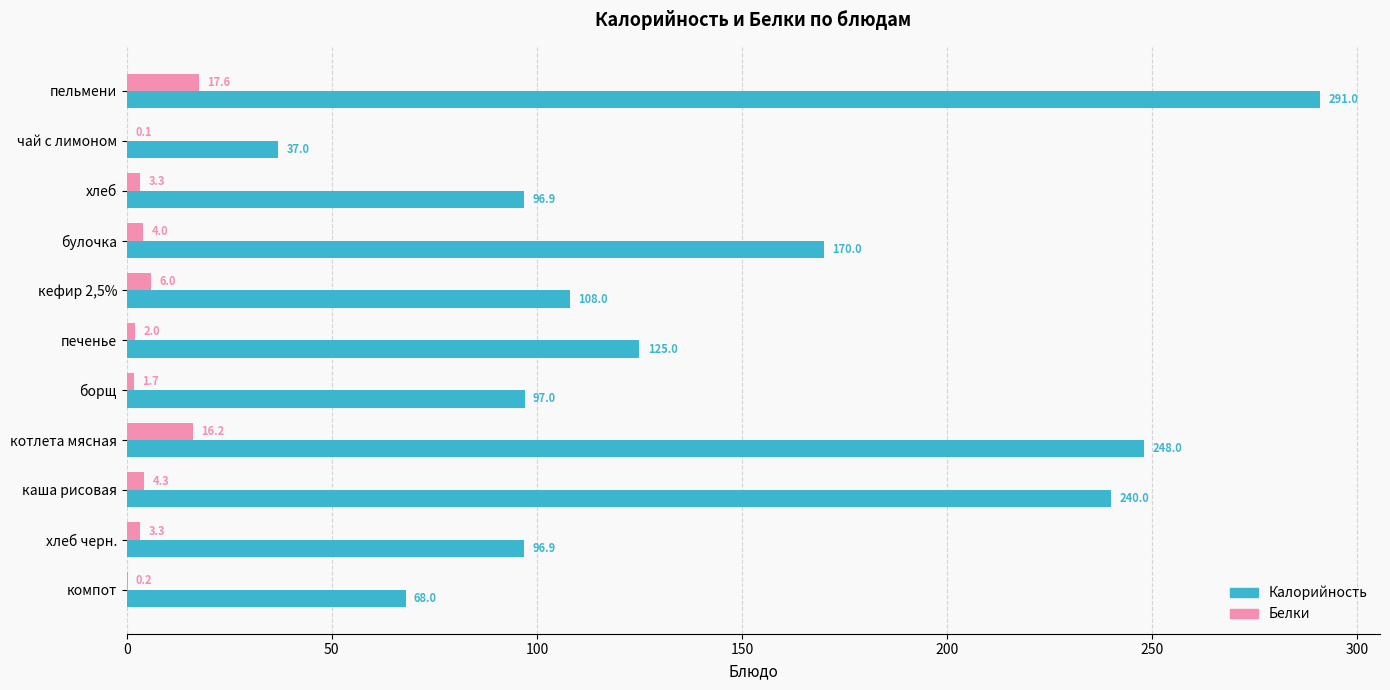

Is it true that Калорийность equals 54.6 at хлеб?

False